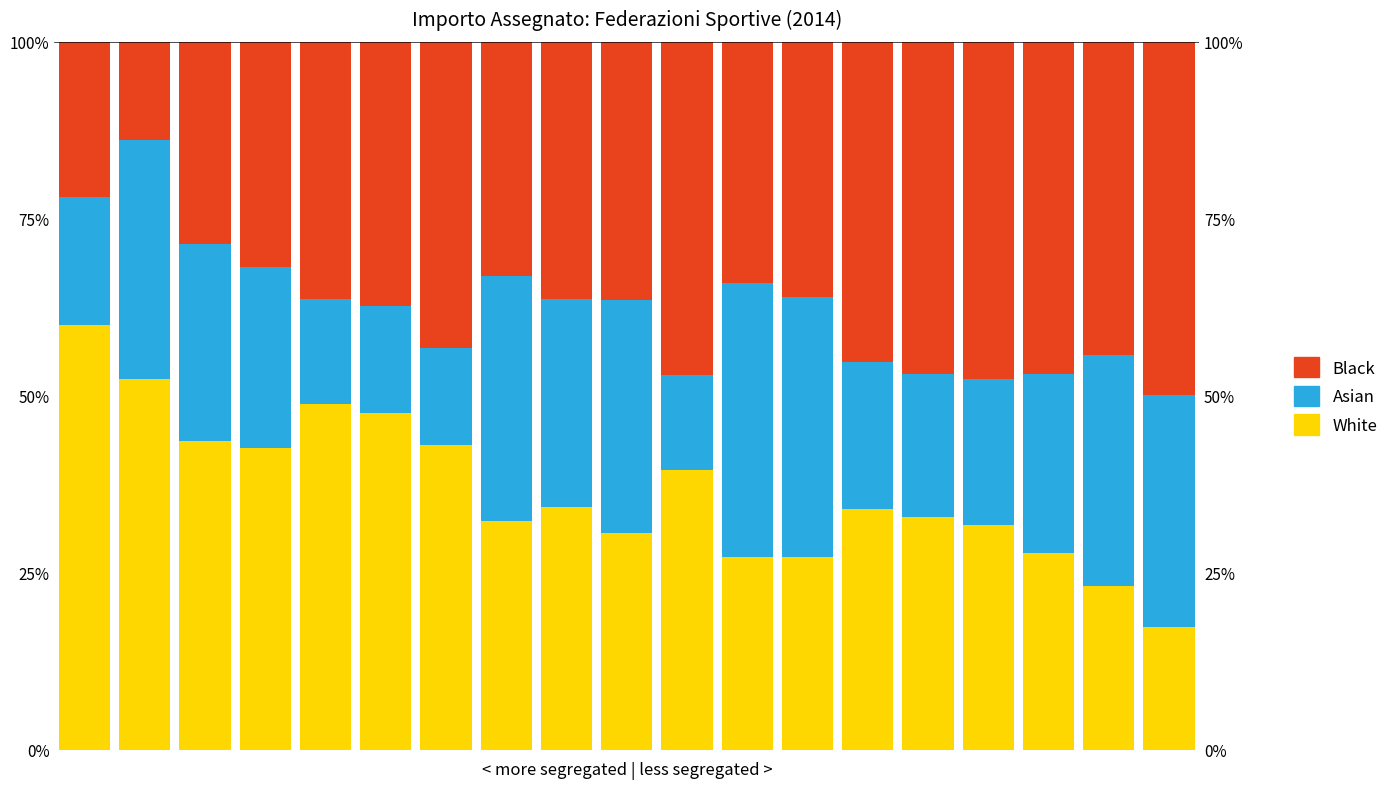

Does the chart contain any negative values?

No